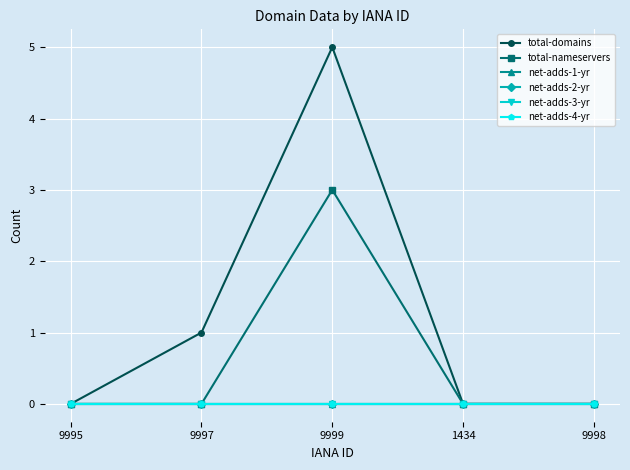

Which series has the largest total across all categories?

total-domains